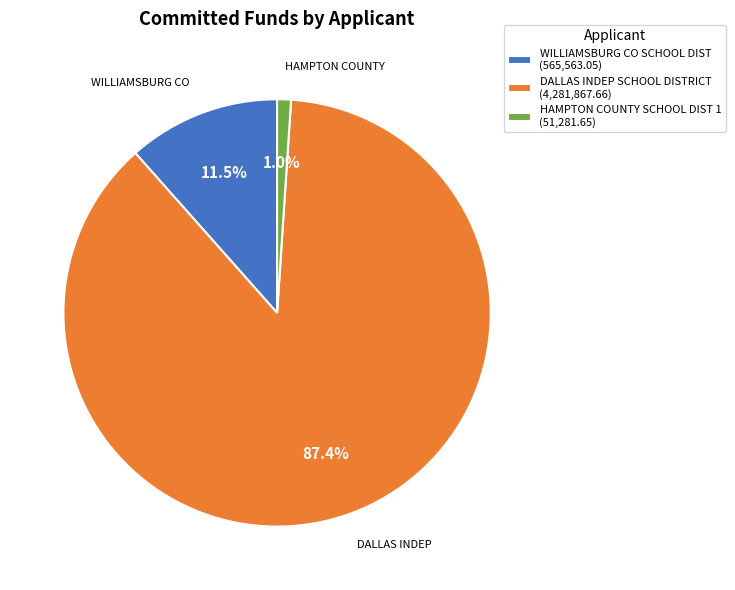

Combined, what portion of the pie is WILLIAMSBURG CO SCHOOL DIST (565,563.05) and DALLAS INDEP SCHOOL DISTRICT (4,281,867.66)?

99.0%